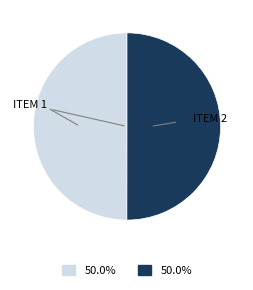

Count the number of slices in the pie.

2